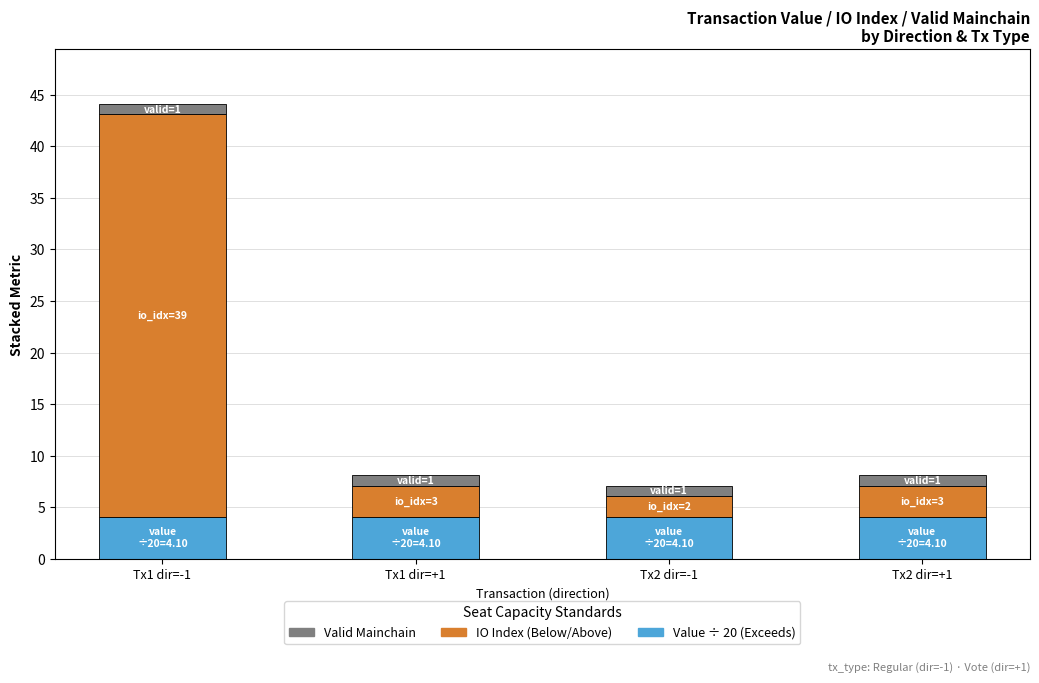

At which category is the sum across all series the highest?

Tx1 dir=-1